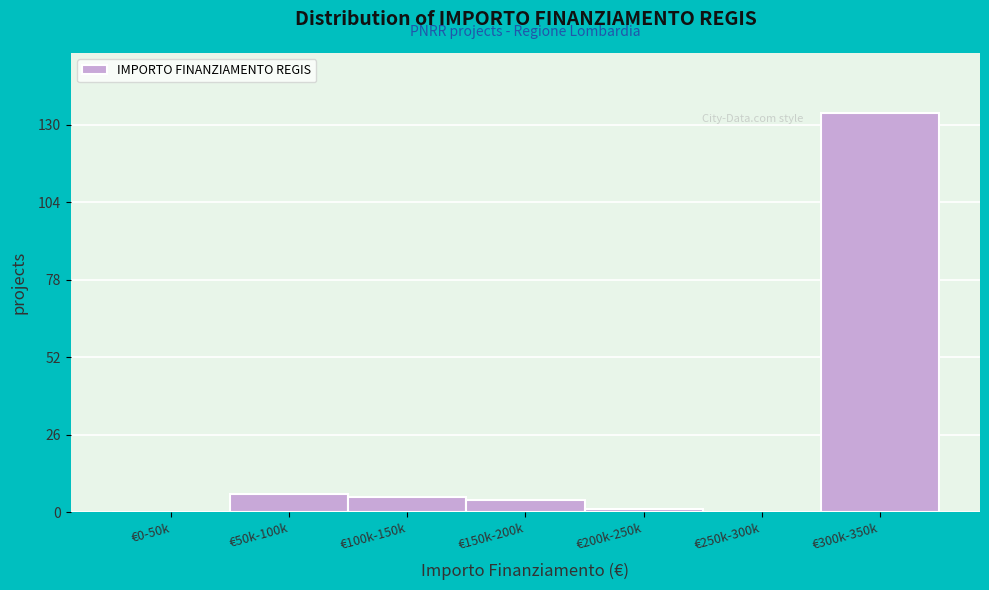

Reading right to left, transcribe all the data shown in this chart.

€300k-350k=134	€250k-300k=0	€200k-250k=1	€150k-200k=4	€100k-150k=5	€50k-100k=6	€0-50k=0